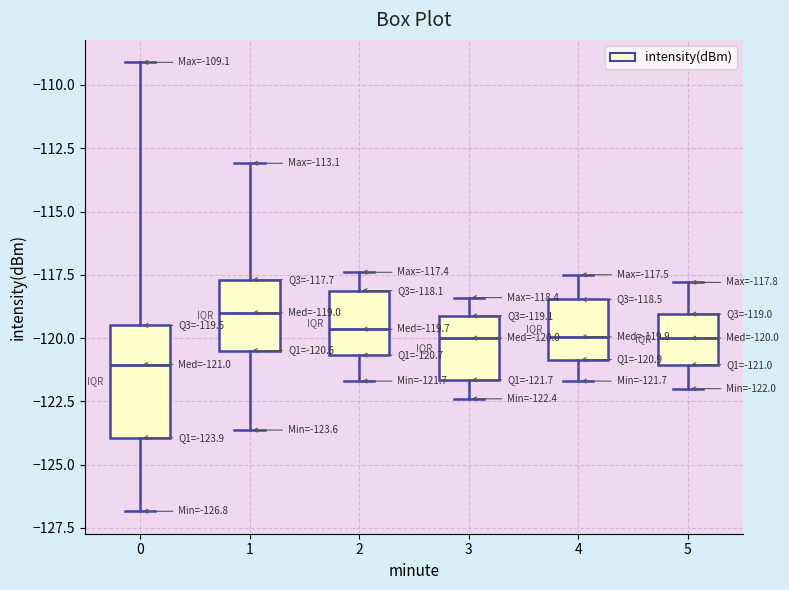

Comparing the boxes themselves (not the whiskers), which one is the tallest?

0